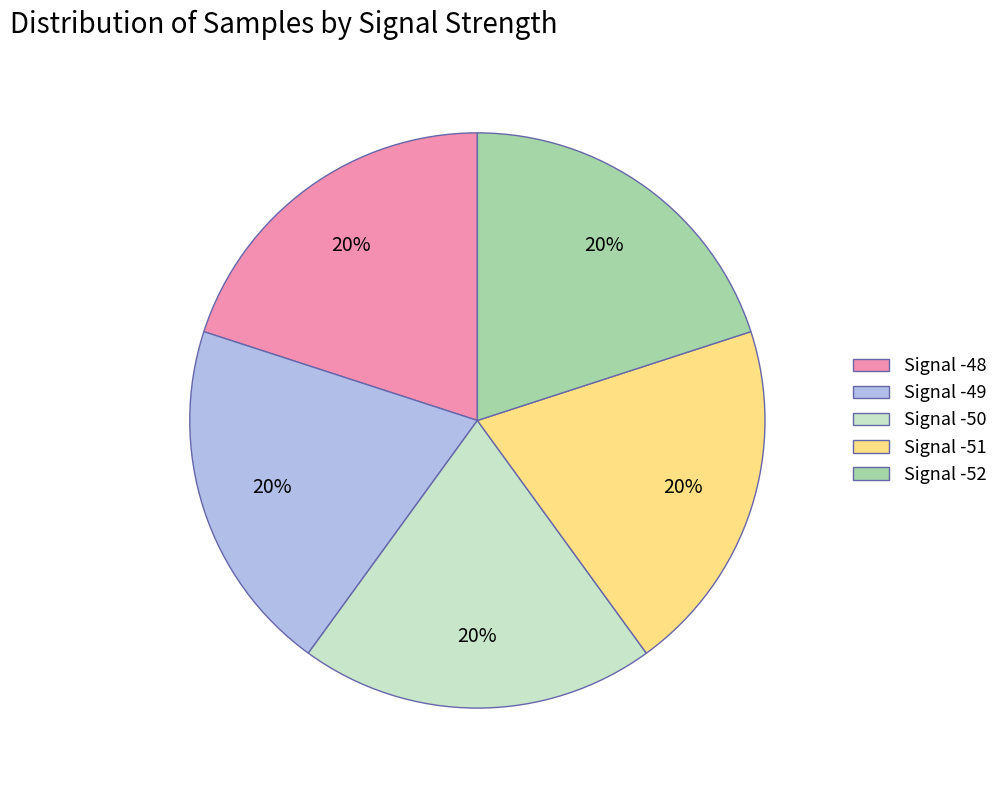

Combined, do Signal -51 and Signal -48 account for over 50%?

No